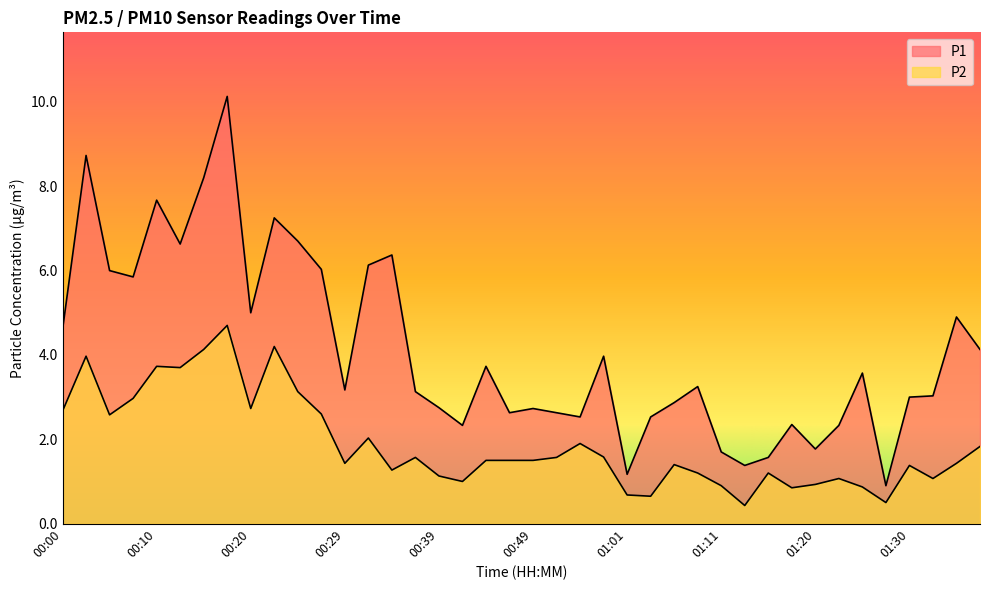

What is the difference between the second highest and minimum values in the P1 series?

7.8